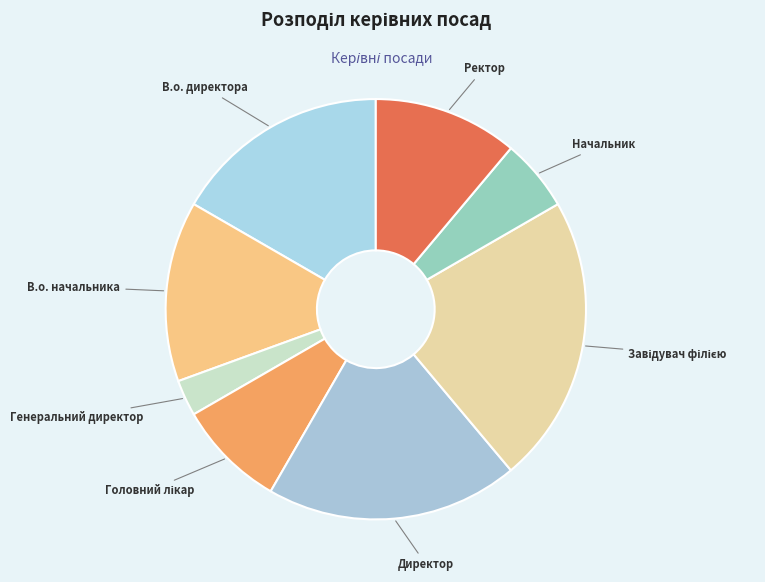

Rank the categories by value from highest to lowest.

Завідувач філією, Директор, В.о. директора, В.о. начальника, Ректор, Головний лікар, Начальник, Генеральний директор